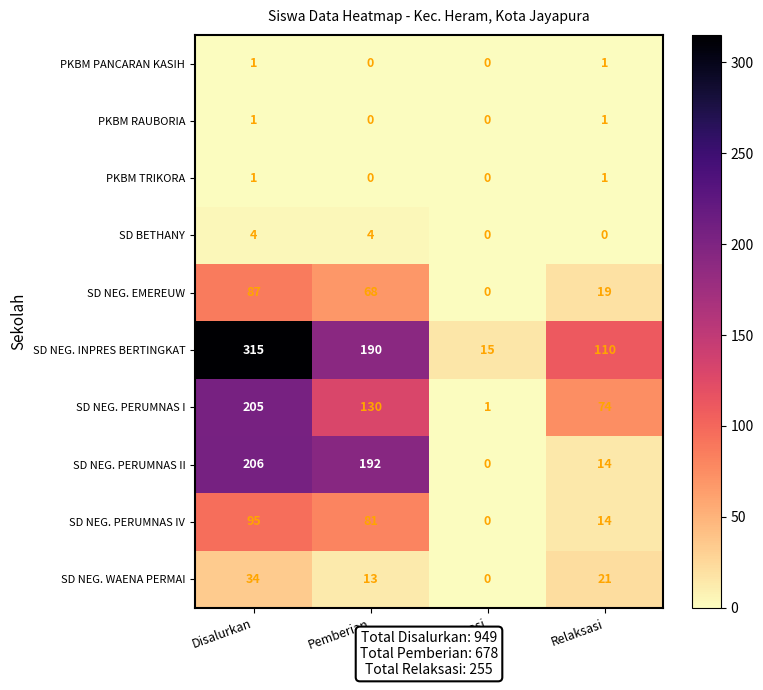

What is the difference between the highest and lowest values at Disalurkan?

314